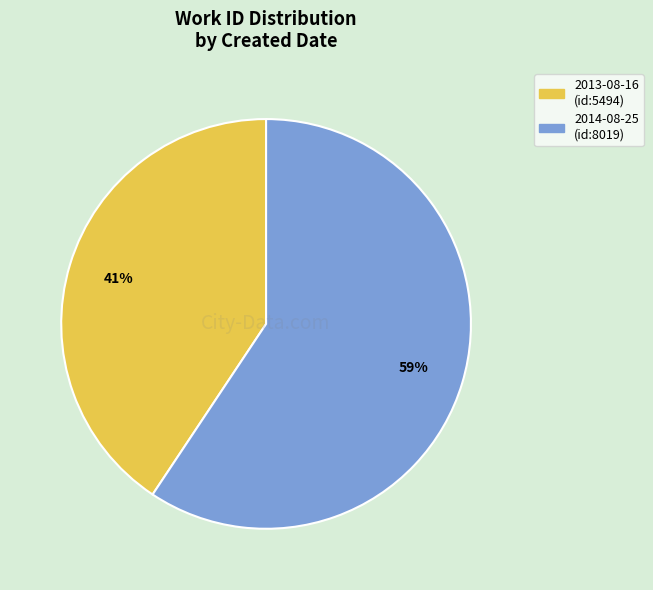

Which category has the biggest portion of the pie?

2014-08-25